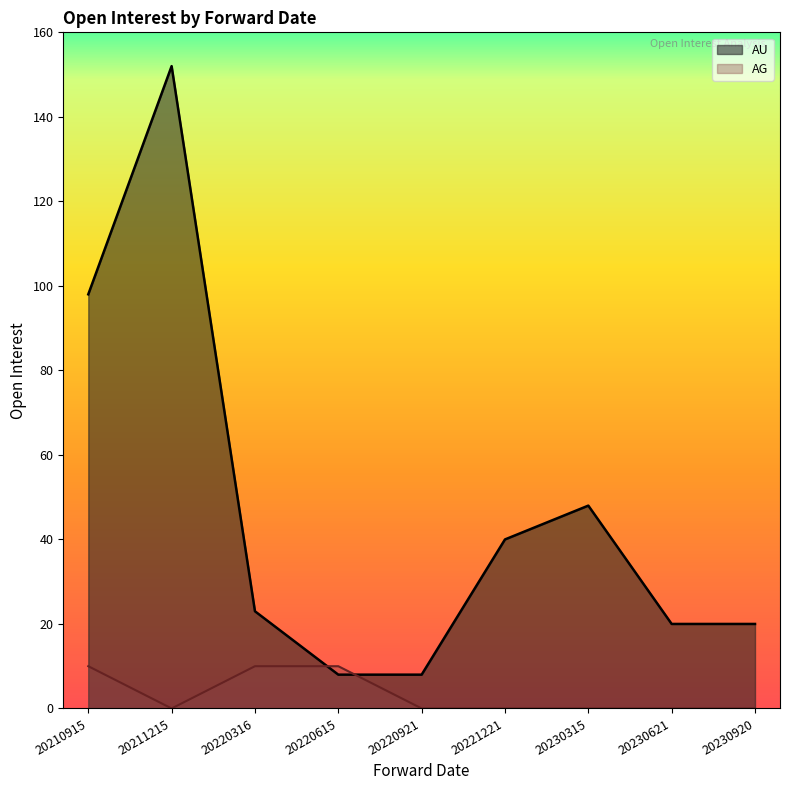

Reading right to left, list all the values displayed in this chart.

20	20	48	40	8	8	23	152	98